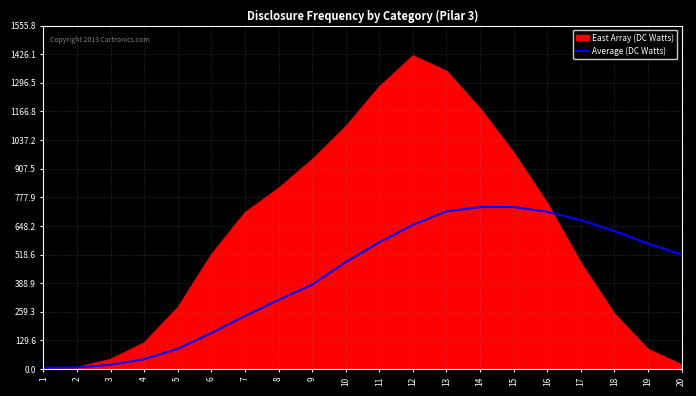

What is the maximum value shown in the chart?

1420.0